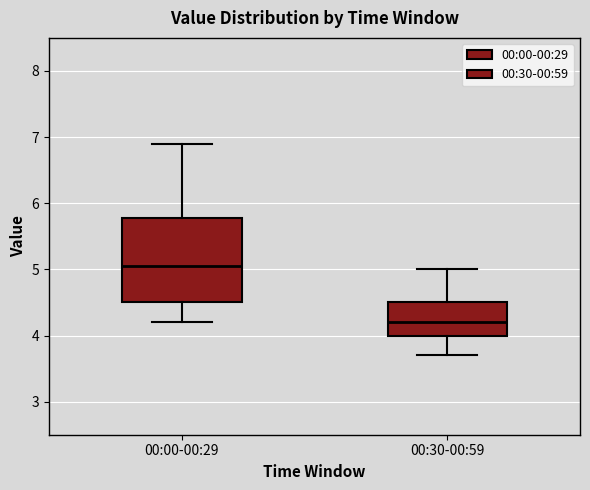

Reading left to right, read every box against the y-axis: the position of its median line, the range the box covers, and the ends of its whiskers. The values are not printed on the chart, so give them approximately, as read against the axis.

00:00-00:29: median 5.1, box 4.5 to 5.8, whiskers 4.2 to 6.9
00:30-00:59: median 4.2, box 4.0 to 4.5, whiskers 3.7 to 5.0